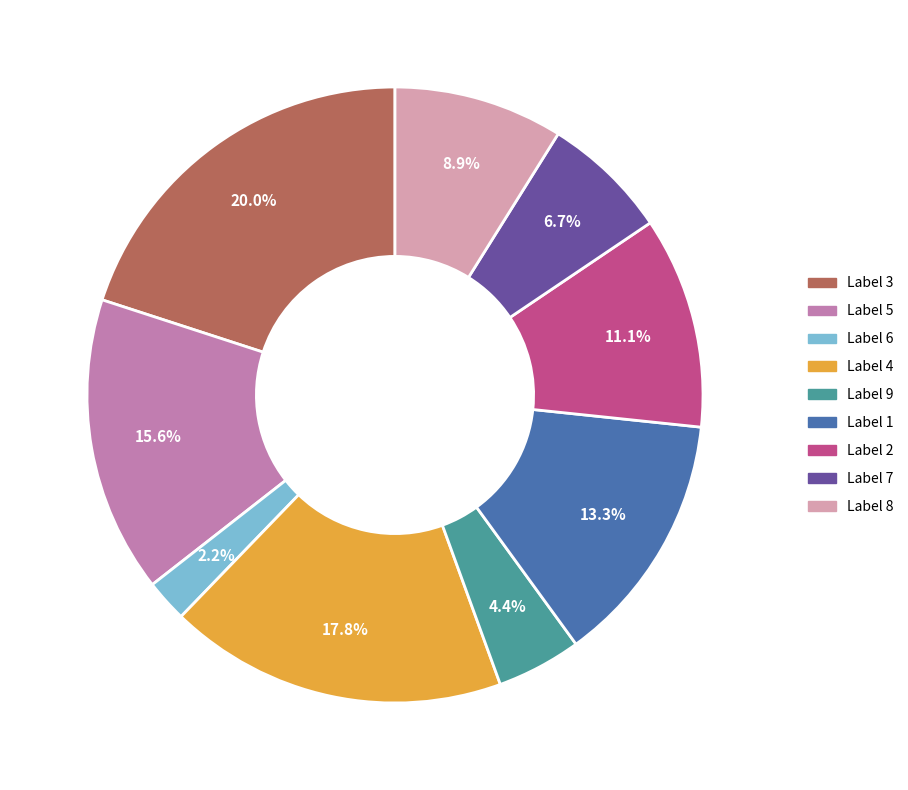

Is there a majority slice in this chart?

No